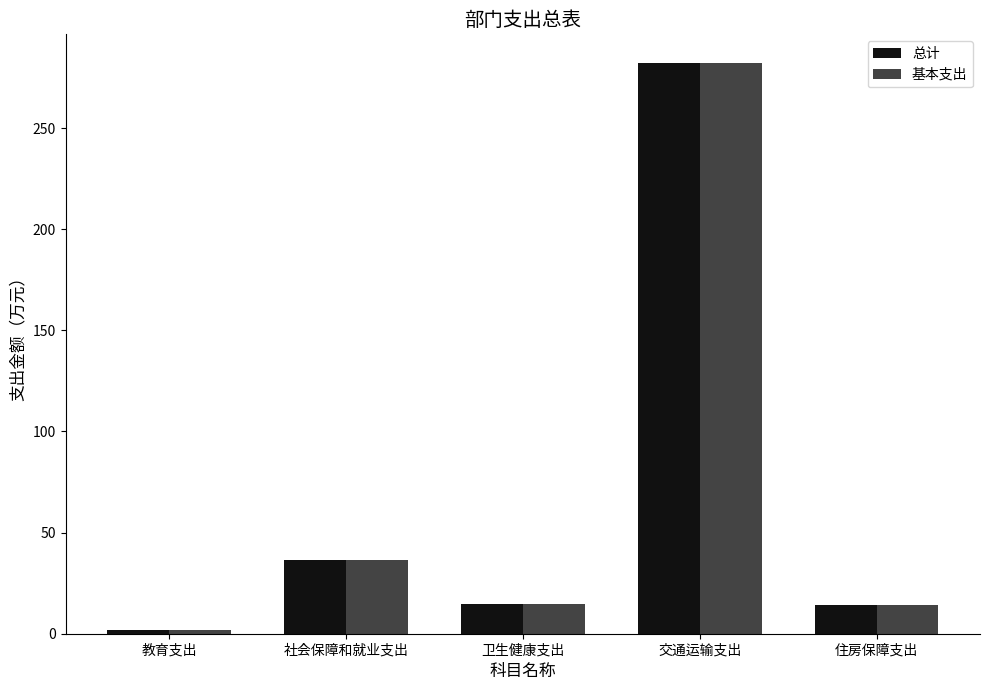

True or false: 总计 has a value of 14.8 at 卫生健康支出.

True